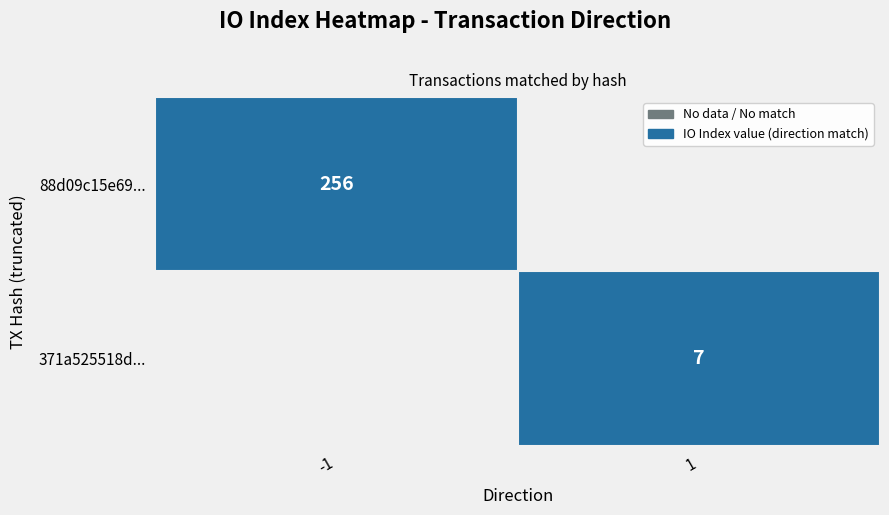

What is the average value of the 88d09c15e6905cf31404d58f8b8f901de5a9b27 series?

128